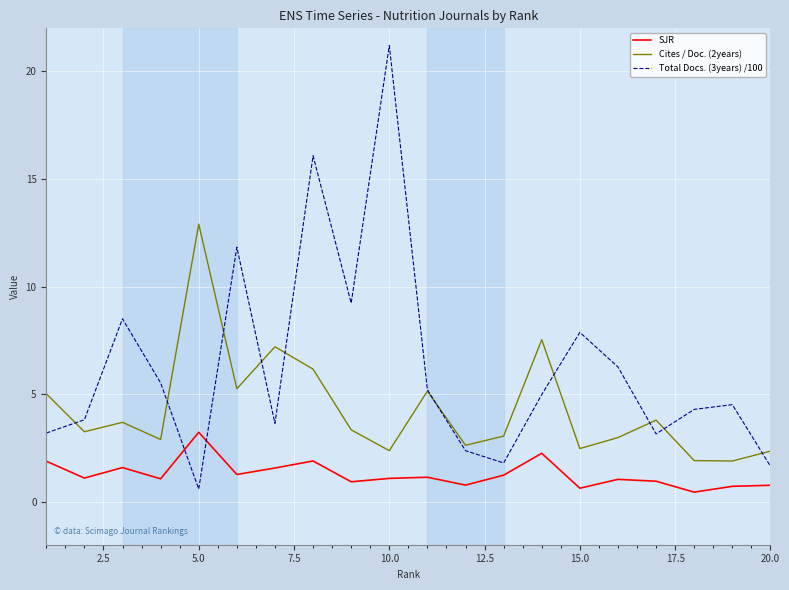

What are all the series names shown in the legend?

SJR, Cites / Doc. (2years), Total Docs. (3years) /100